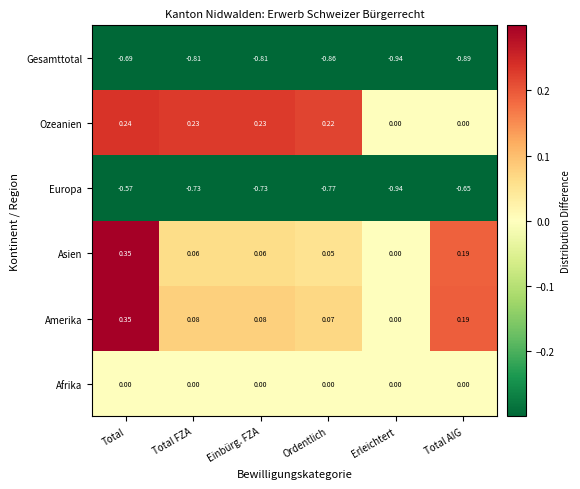

At Einbürg. FZA, list the series in order from smallest to largest.

Gesamttotal, Europa, Afrika, Asien, Amerika, Ozeanien